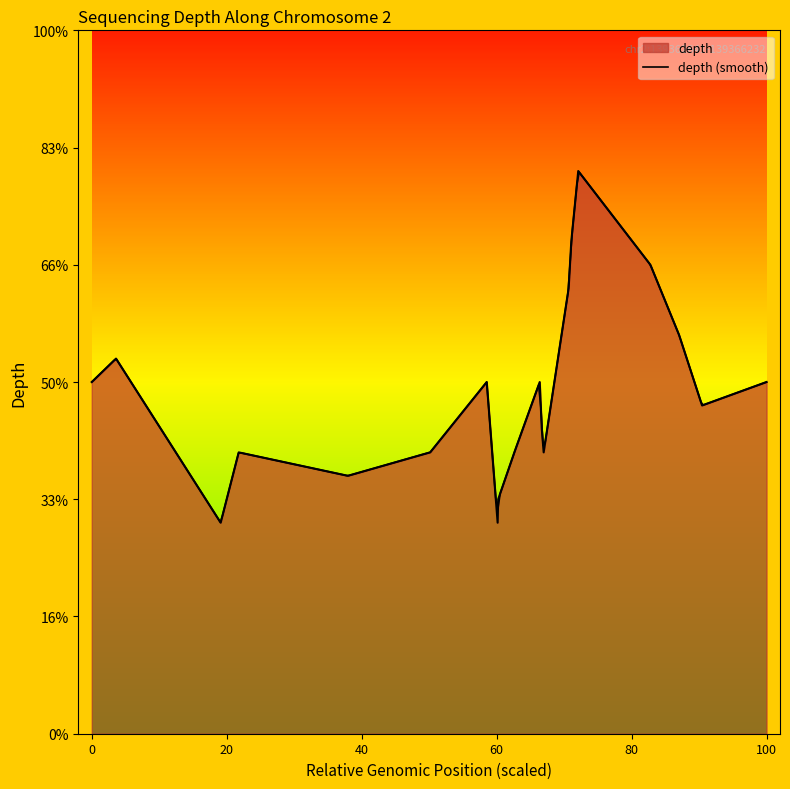

True or false: the data has more than 2 interior local peaks.

True